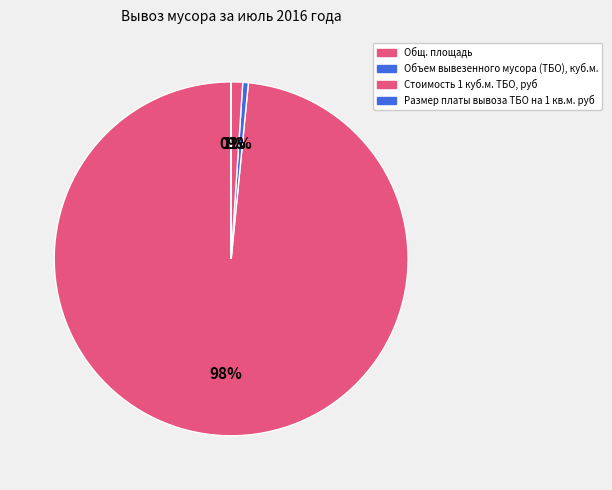

Is it true that Объем вывезенного мусора (ТБО), куб.м. is 1% of the pie?

True